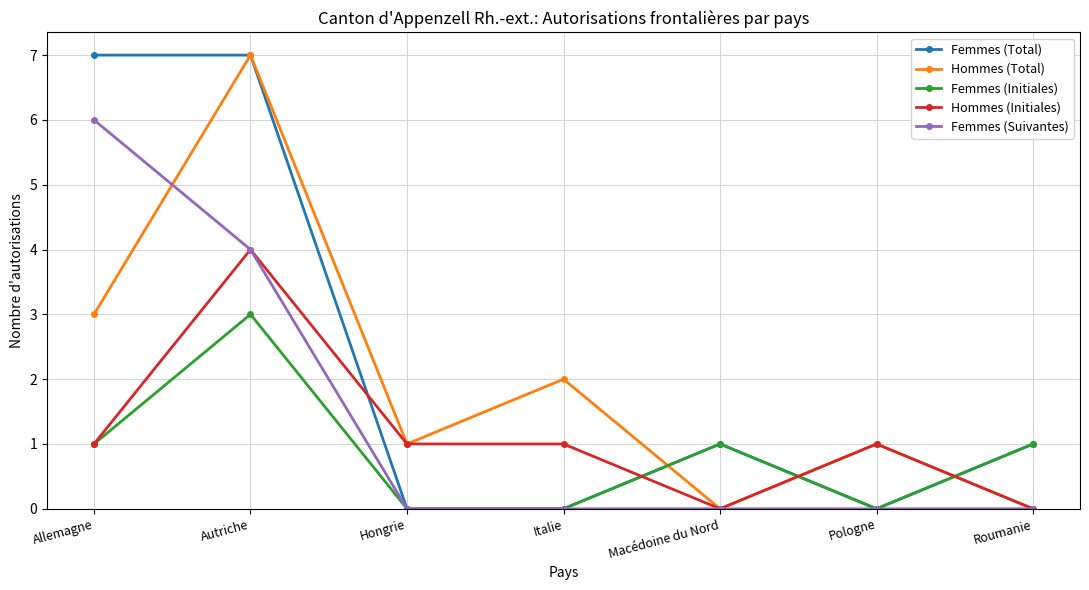

What is the label of the 7th point from the left?

Roumanie